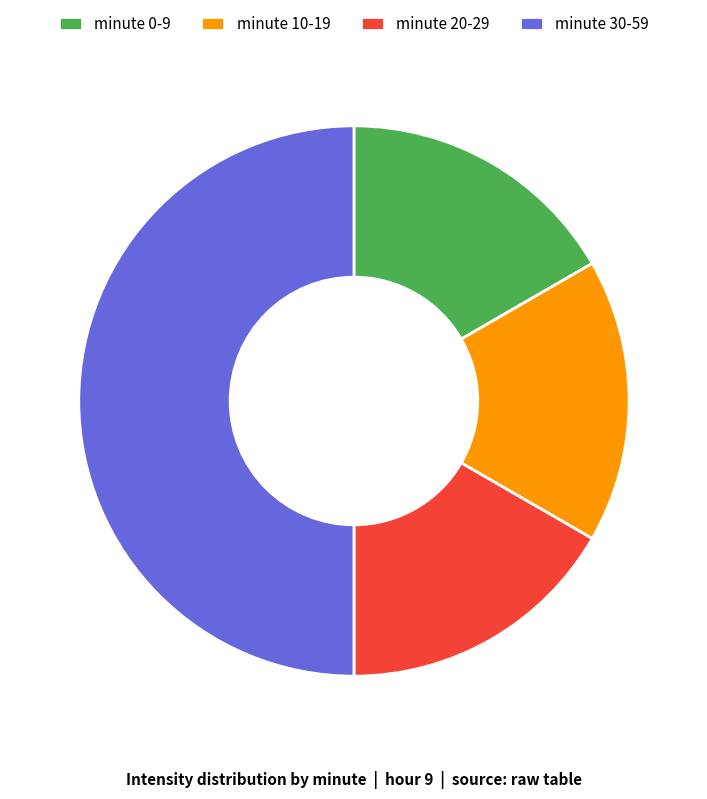

Do minute 30-59 and minute 20-29 together represent more than half of the pie?

Yes